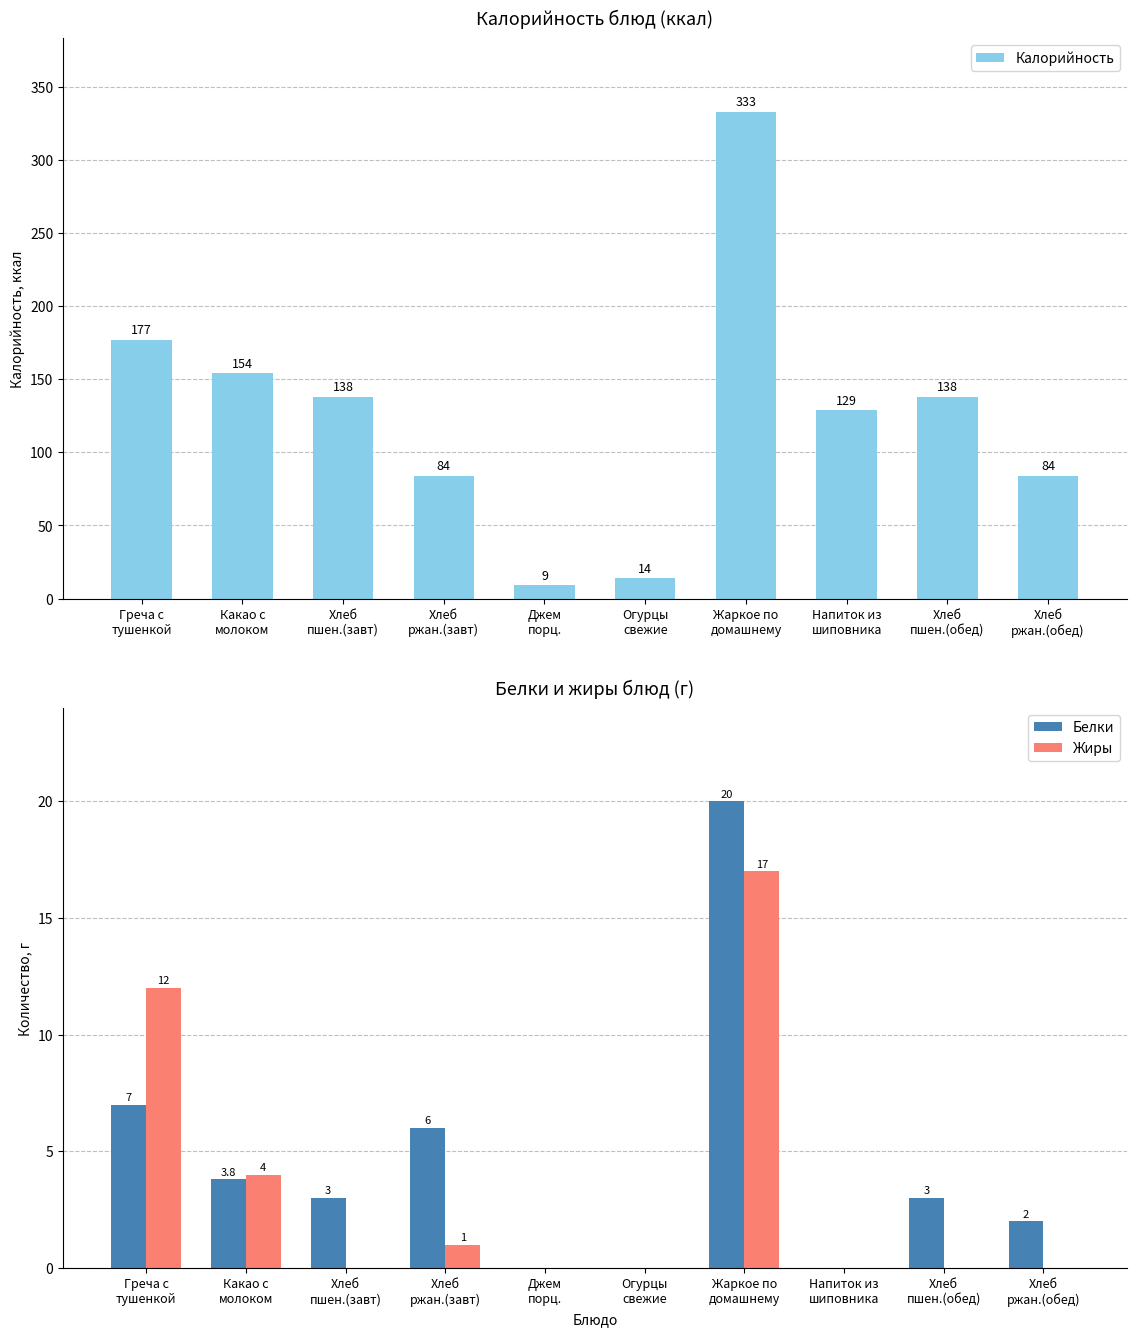

True or false: Жиры has a value of 0.0 at Хлеб
пшен.(обед).

True